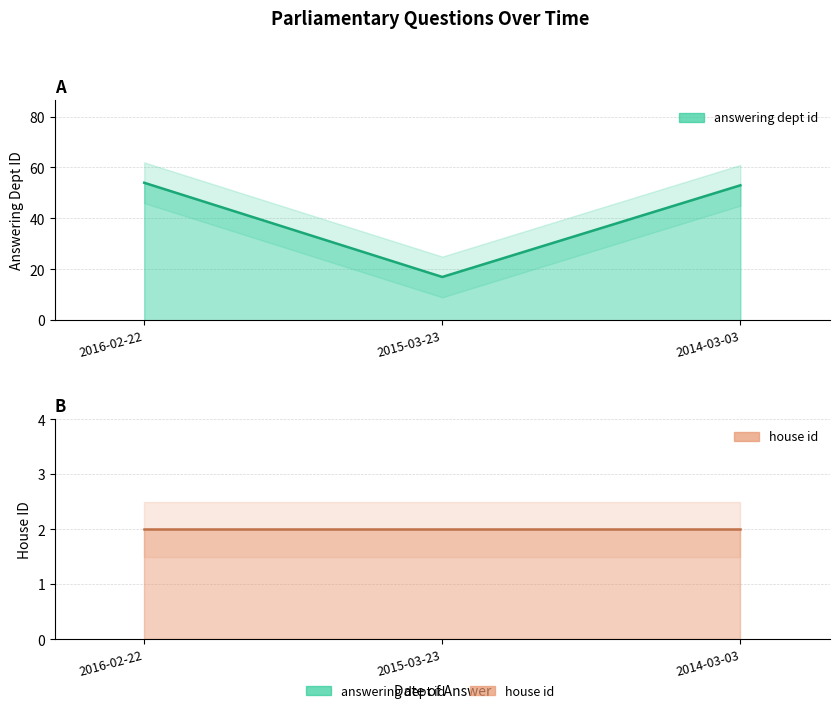

List the labels in order of value, largest first.

2016-02-22, 2014-03-03, 2015-03-23